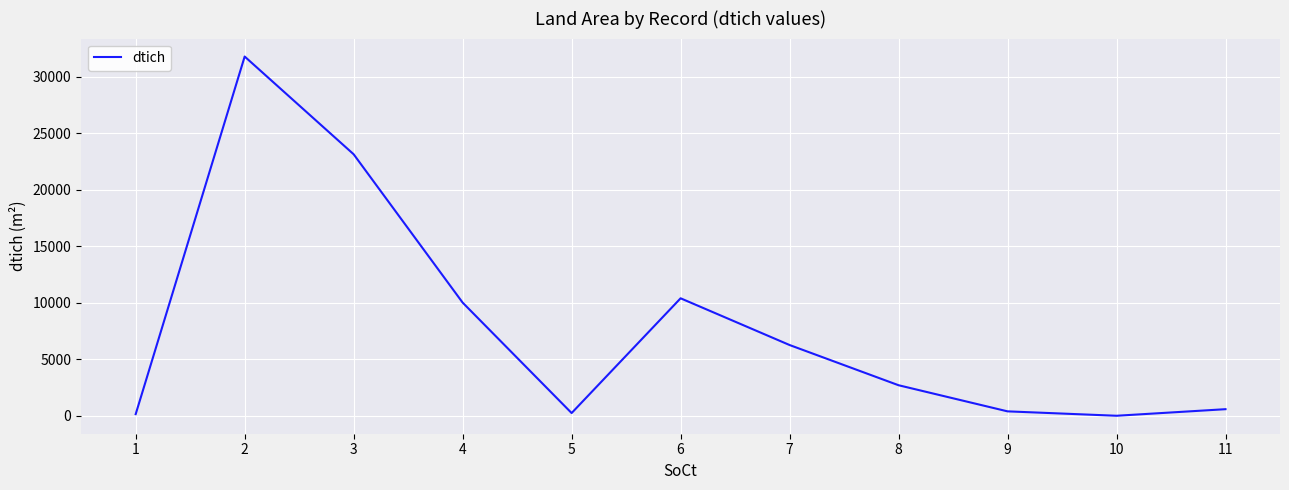

What is the greatest value displayed?

31800.0